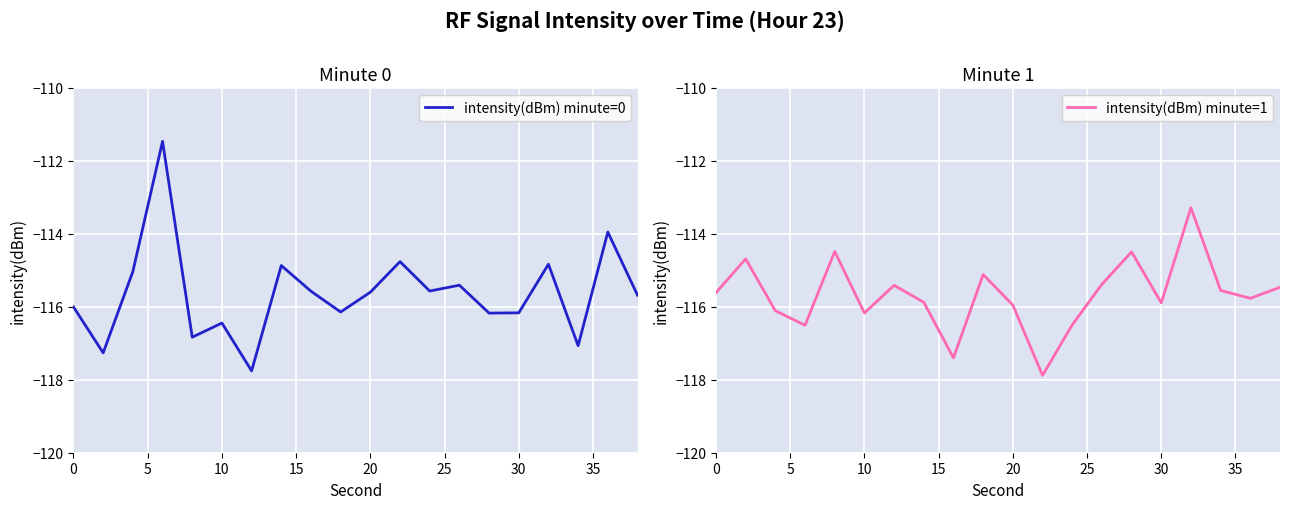

What is the minimum value for intensity(dBm) minute=0?

-117.8